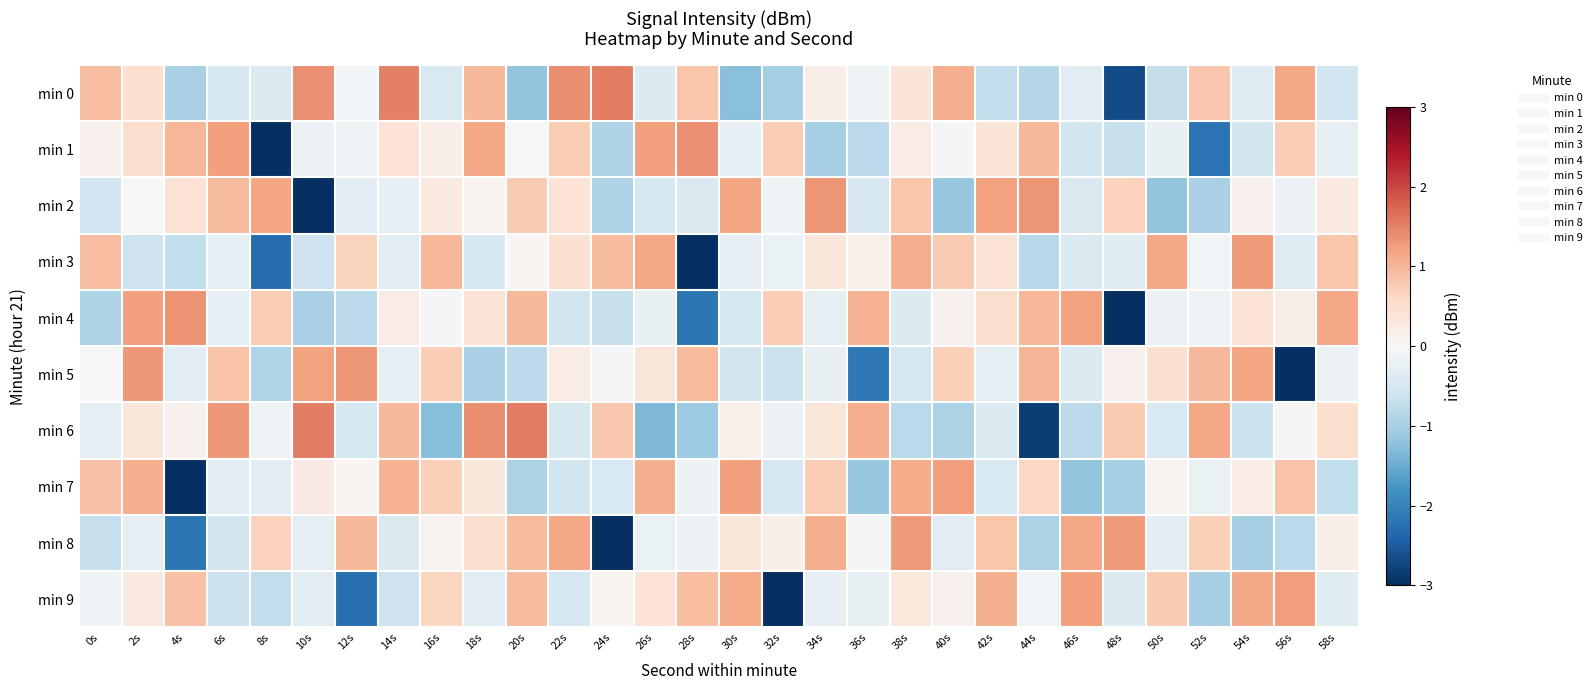

How many categories are shown in the chart?

30